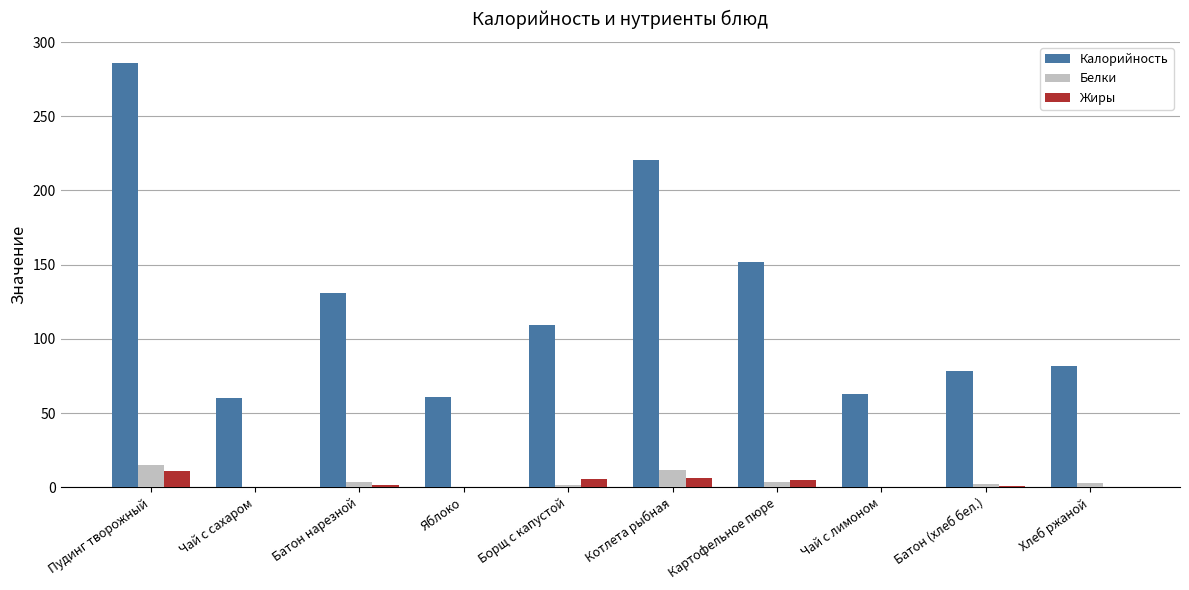

Are the bars grouped side by side (vs. stacked)?

Yes